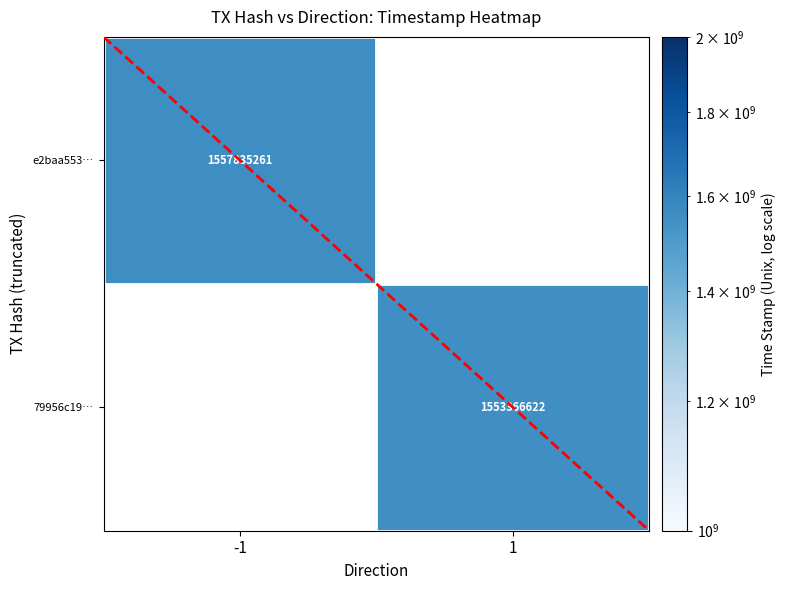

True or false: 79956c19… has a value of 1553366622 at 1.

True